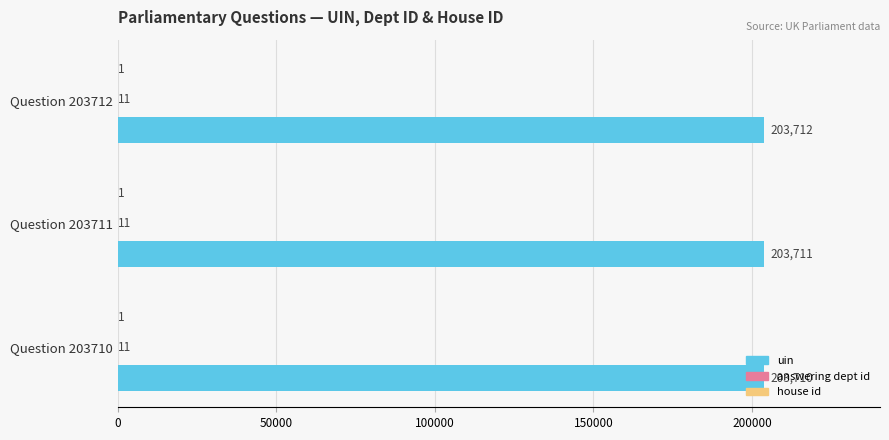

Which series has the widest spread of values?

uin